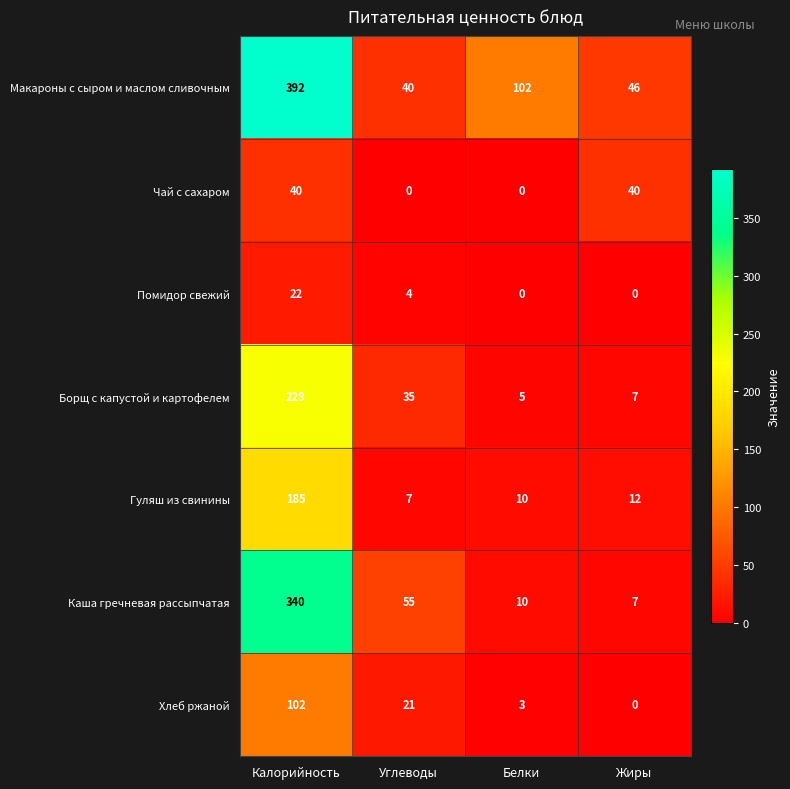

Read the Помидор свежий value at Калорийность, to the nearest 10.

20